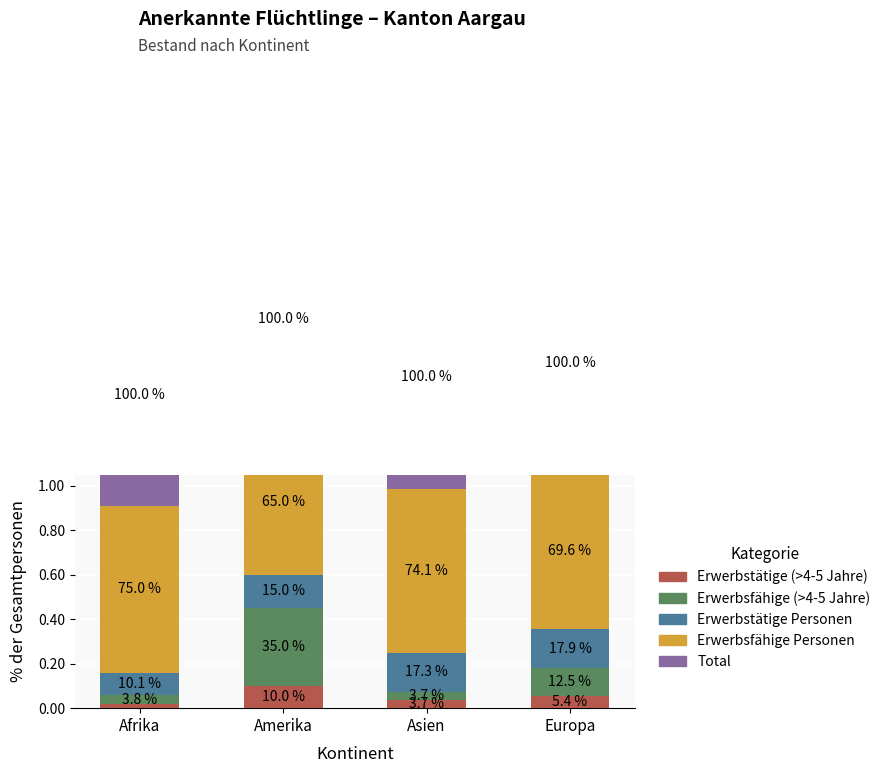

At Asien, list the series in order from largest to smallest.

Total, Erwerbsfähige Personen, Erwerbstätige Personen, Erwerbstätige (>4-5 Jahre), Erwerbsfähige (>4-5 Jahre)